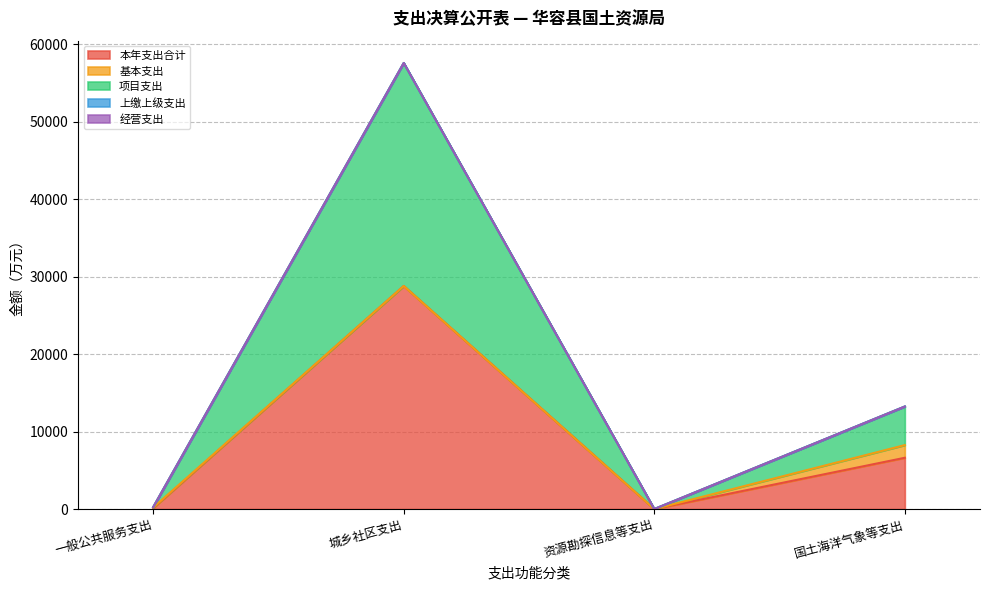

What is the sum of the 基本支出 values at 城乡社区支出 and 一般公共服务支出?

72.0